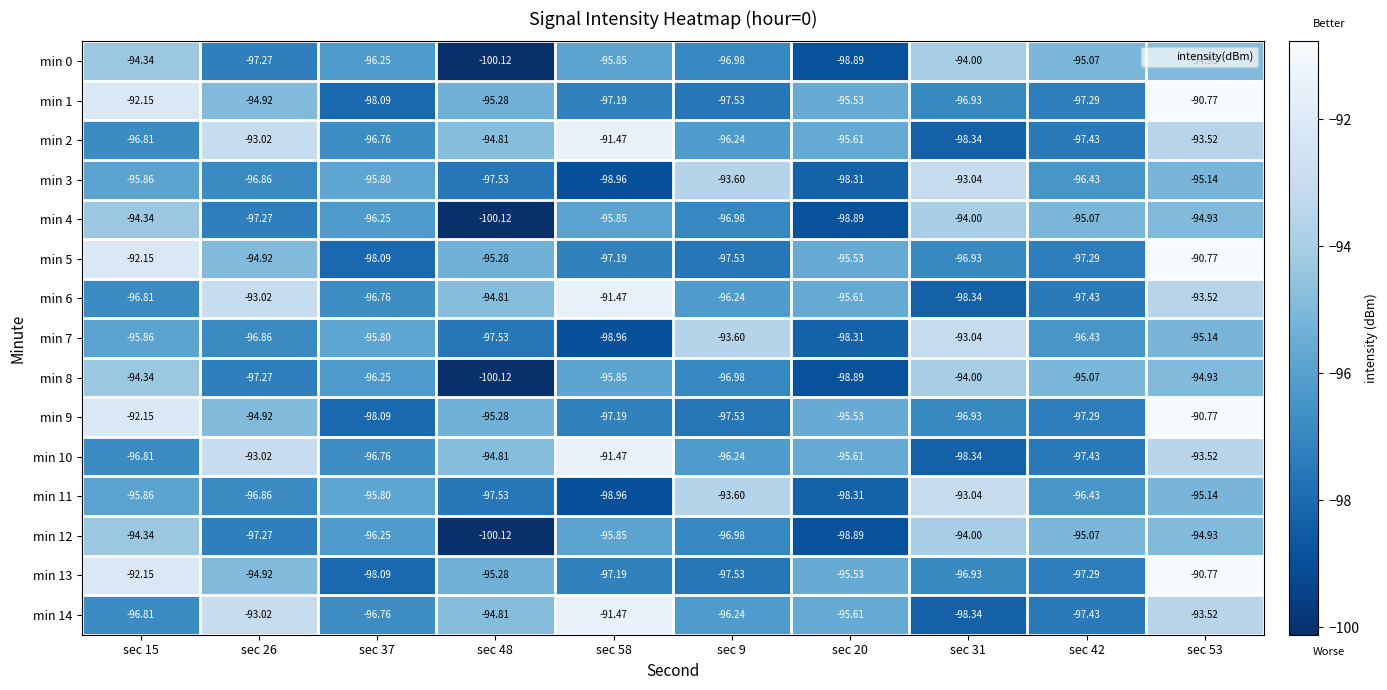

Is the value of min 2 at sec 20 greater than the value of min 6 at sec 53?

No